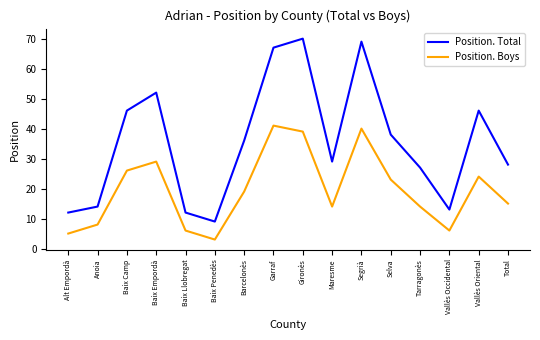

True or false: Position. Total and Position. Boys intersect in this chart.

False